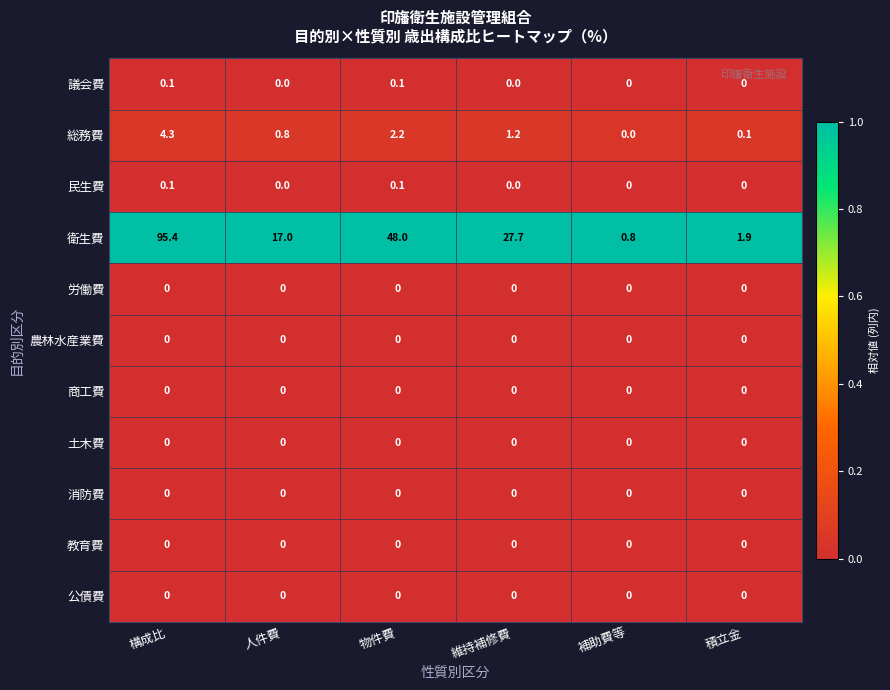

At which category does the chart reach its peak across all series?

構成比